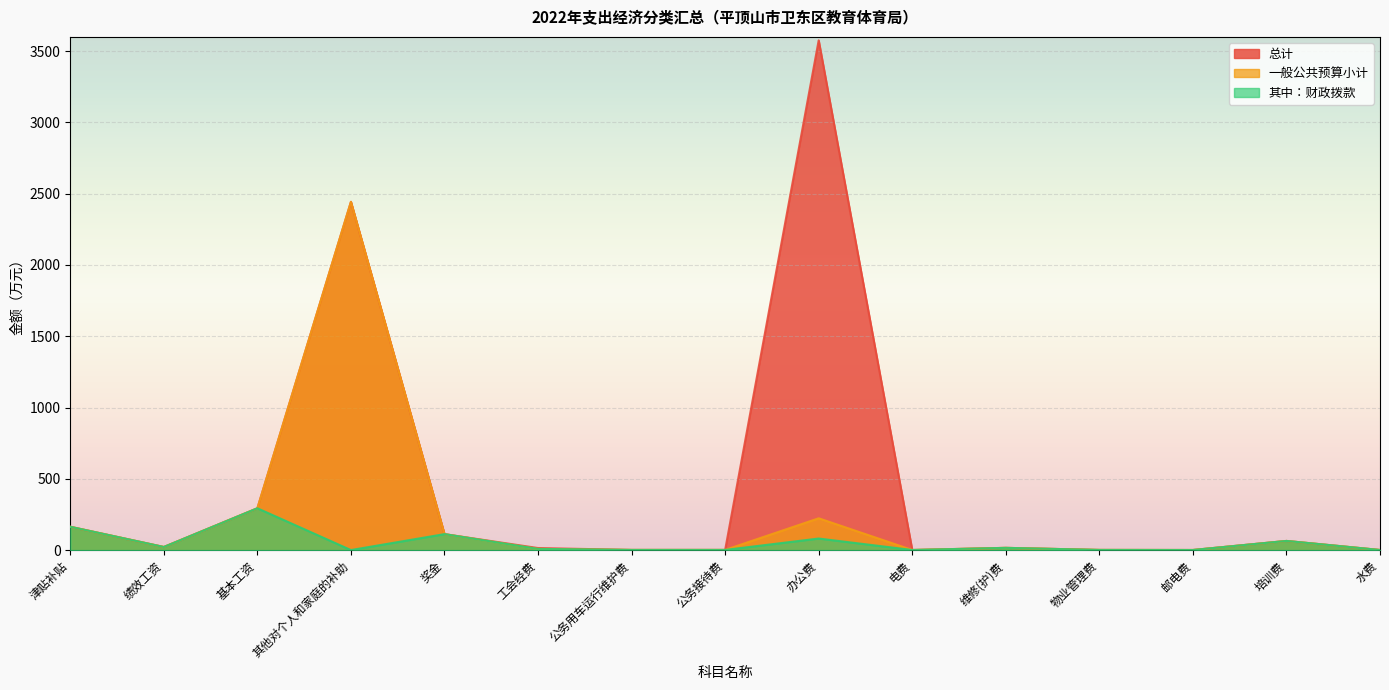

At how many categories does at least one series exceed 3572?

1